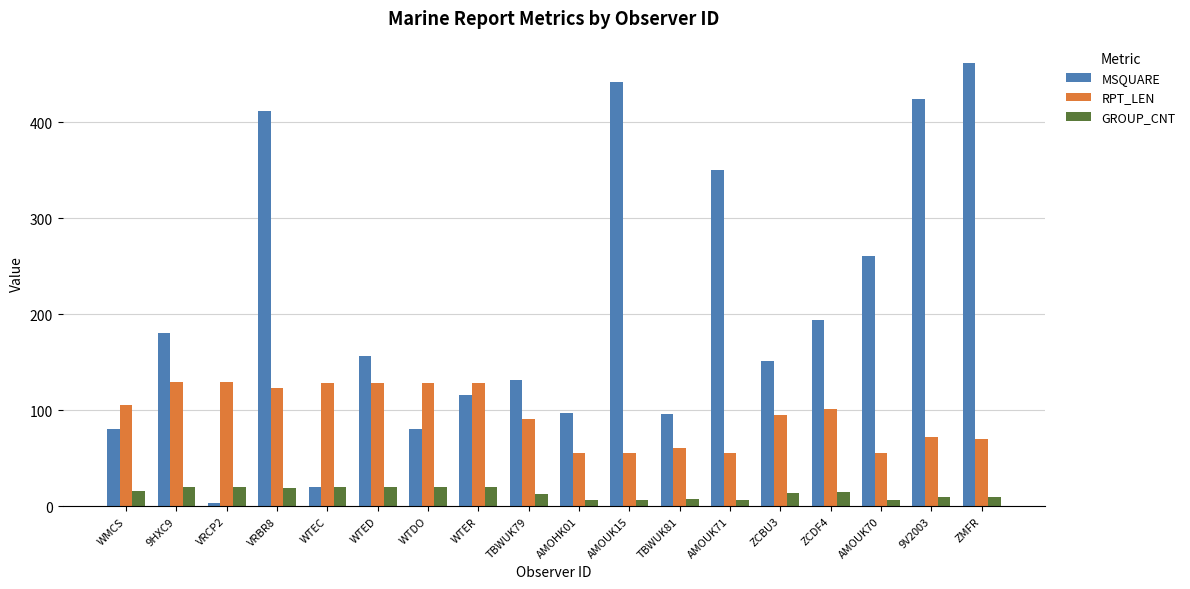

At which category does the chart reach its minimum across all series?

VRCP2